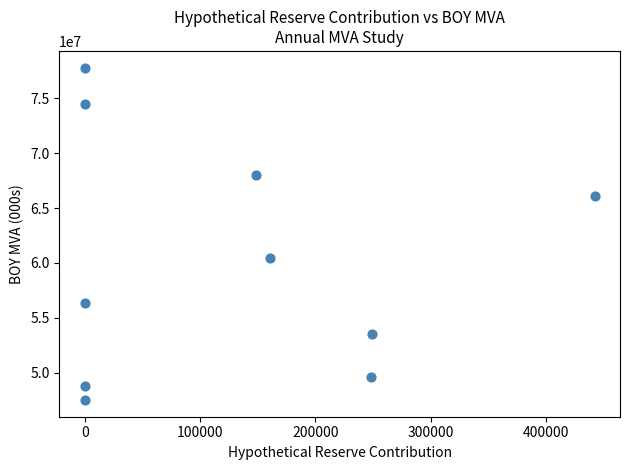

What is the range of Y values (max minus min)?

30334526